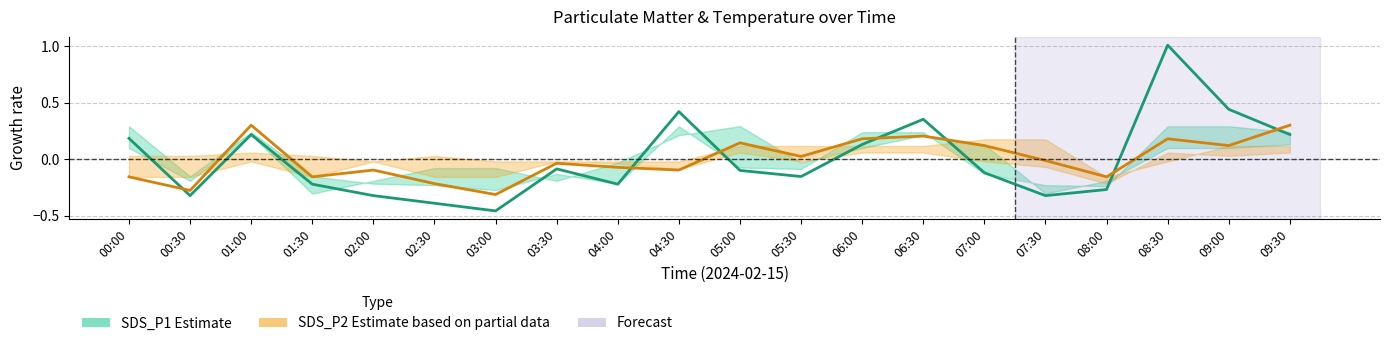

Between which two adjacent categories do SDS_P2 (Estimate based on partial data) and SDS_P1 (Estimate) first intersect?

00:00 and 00:30